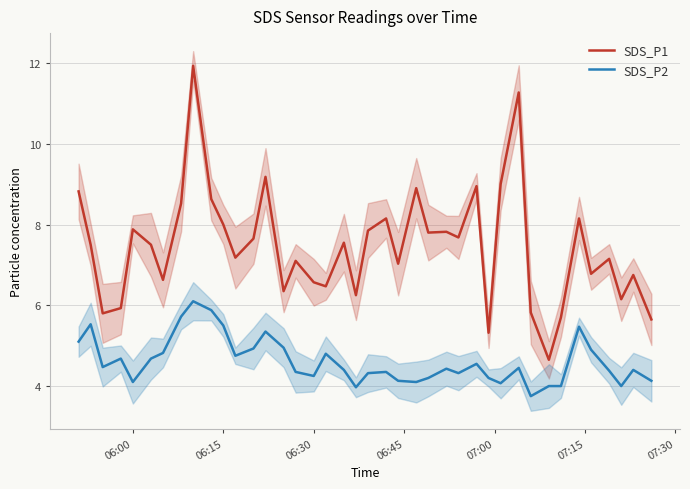

What is the highest value of the SDS_P1 series?

11.9